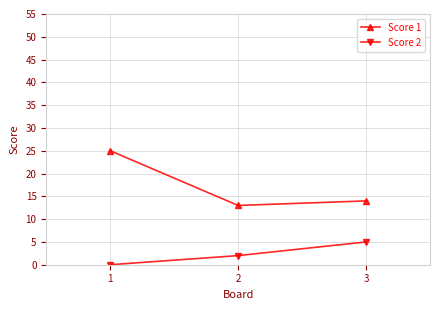

The value of Score 2 at 1 is 3. True or false?

False